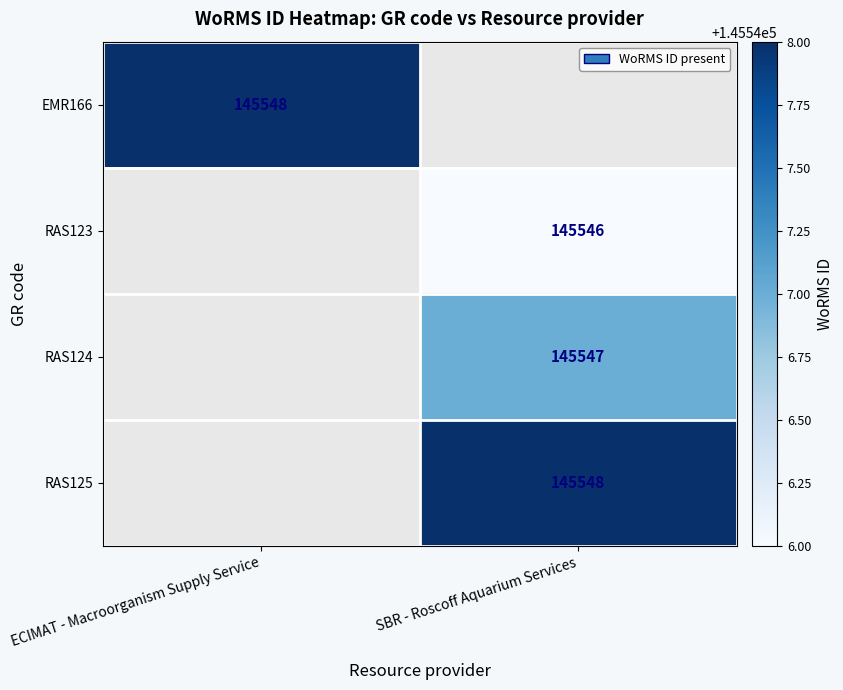

What is the total value across all series at ECIMAT - Macroorganism Supply Service?

145548